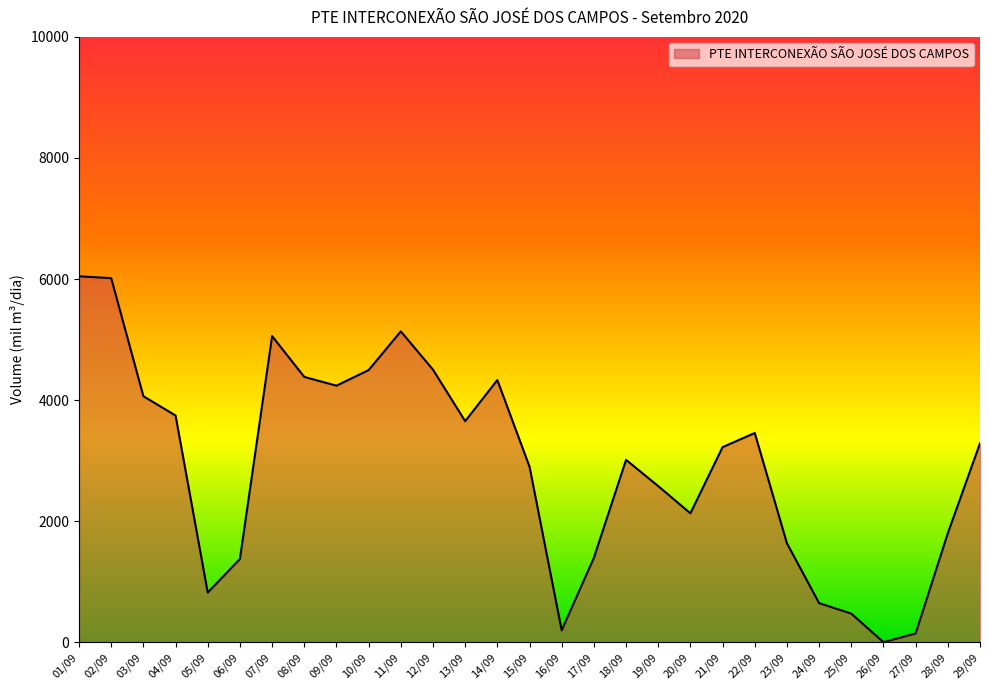

What is the change in value from 14/09 to 21/09?

-1108.4